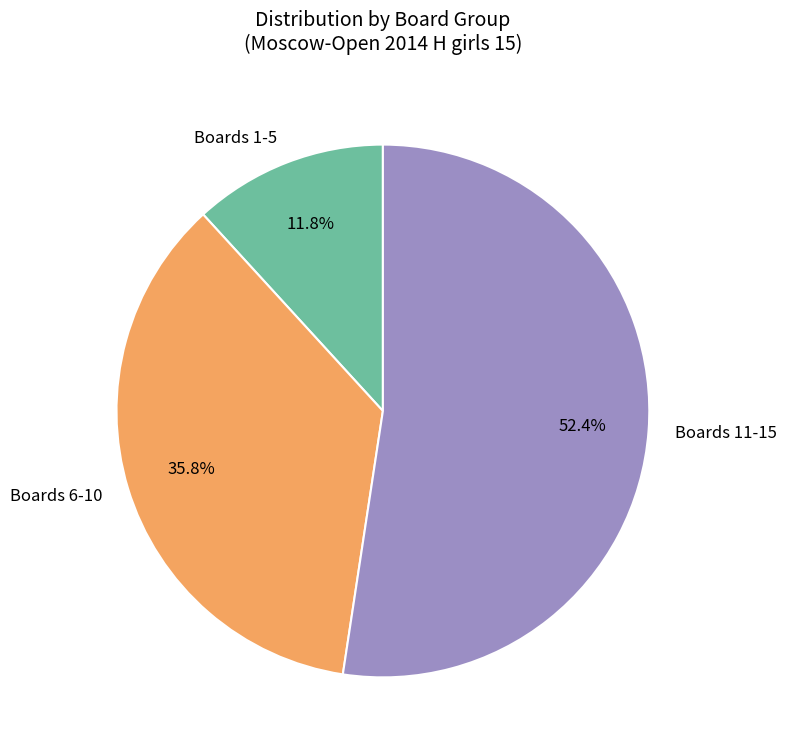

What is the ratio of the value at Boards 11-15 to the value at Boards 6-10?

1.5